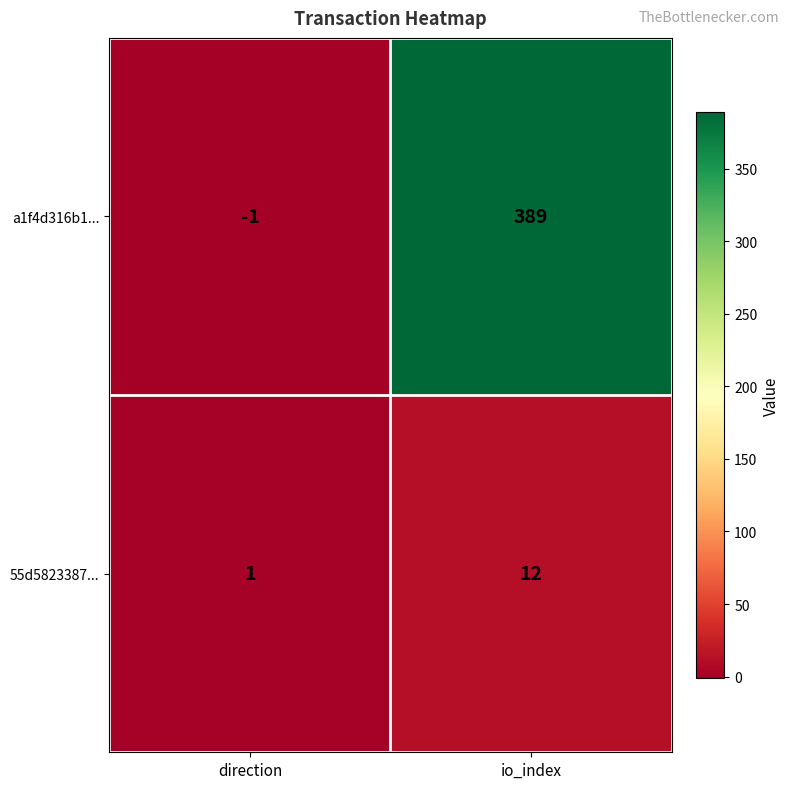

What is the maximum value shown in the chart?

389